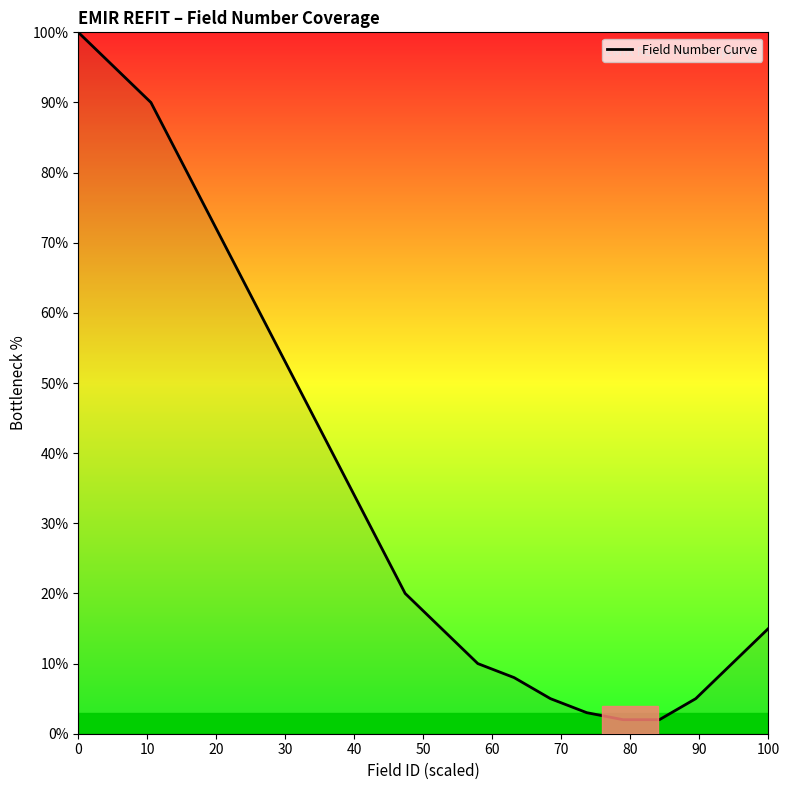

What is the difference between the maximum and minimum values?

98